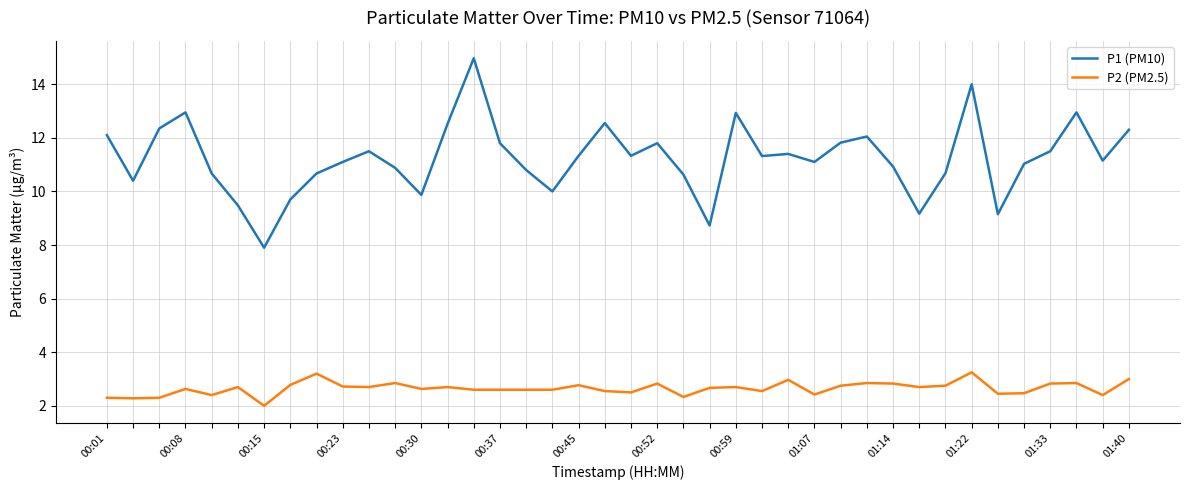

What is the minimum value for P2 (PM2.5)?

2.0